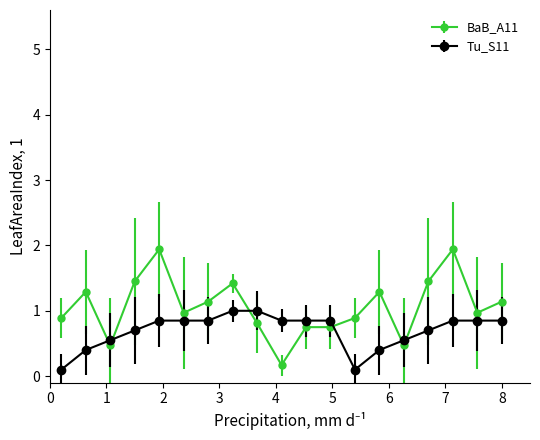

What is the difference between the maximum and minimum values in the BaB_A11 series?

1.8